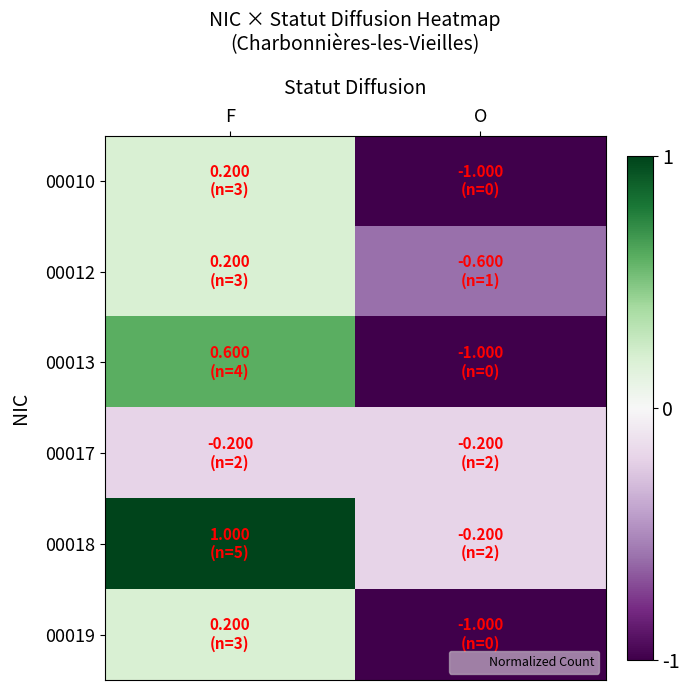

What is the total value across all series at F?

2.0